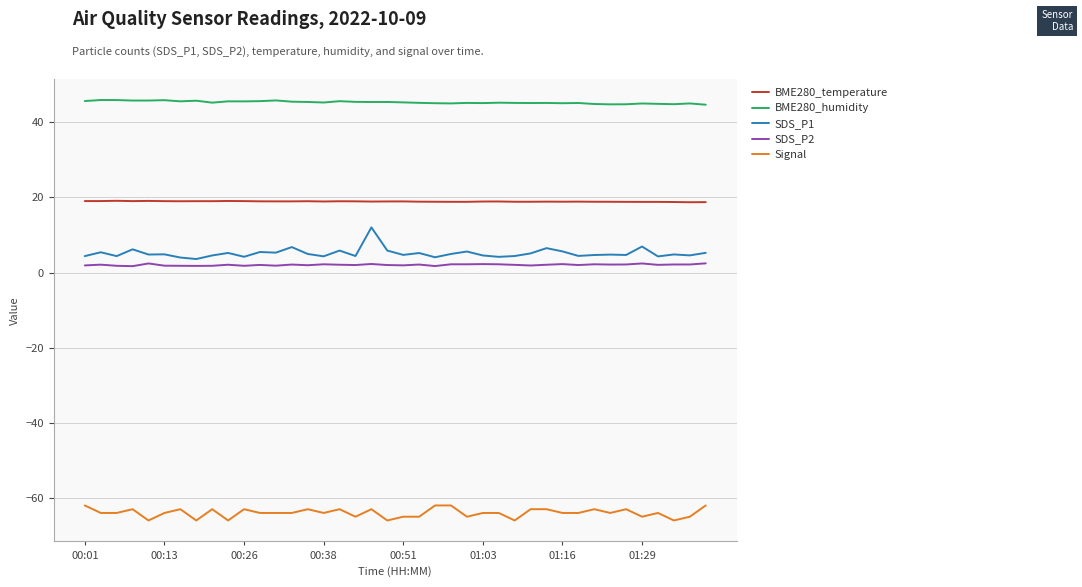

Which series has the largest total across all categories?

BME280_humidity